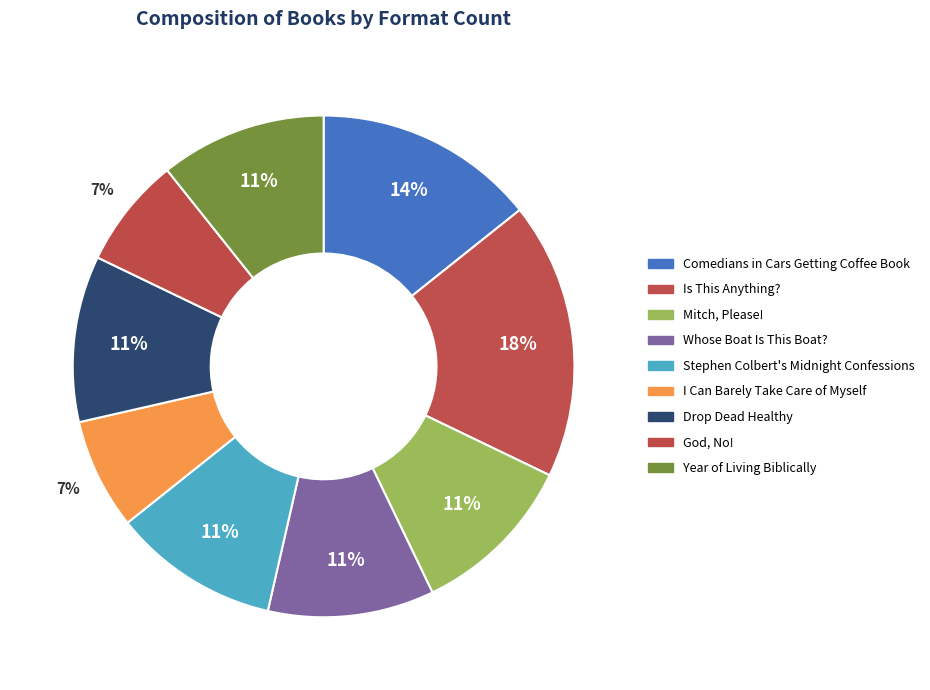

How many segments does this pie chart have?

9